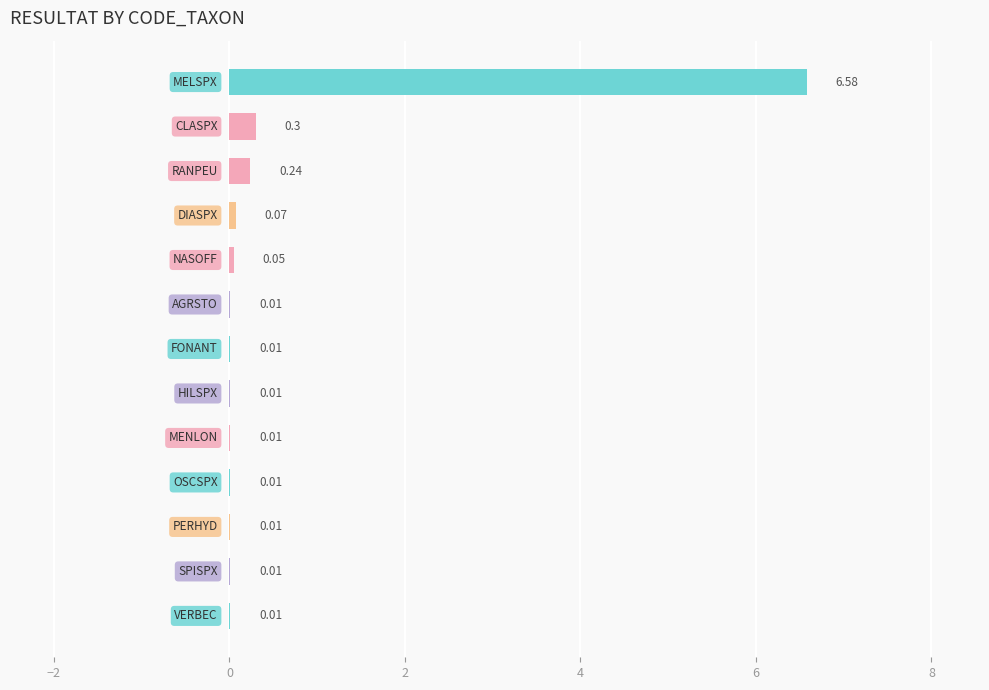

What is the sum of all values?

7.3